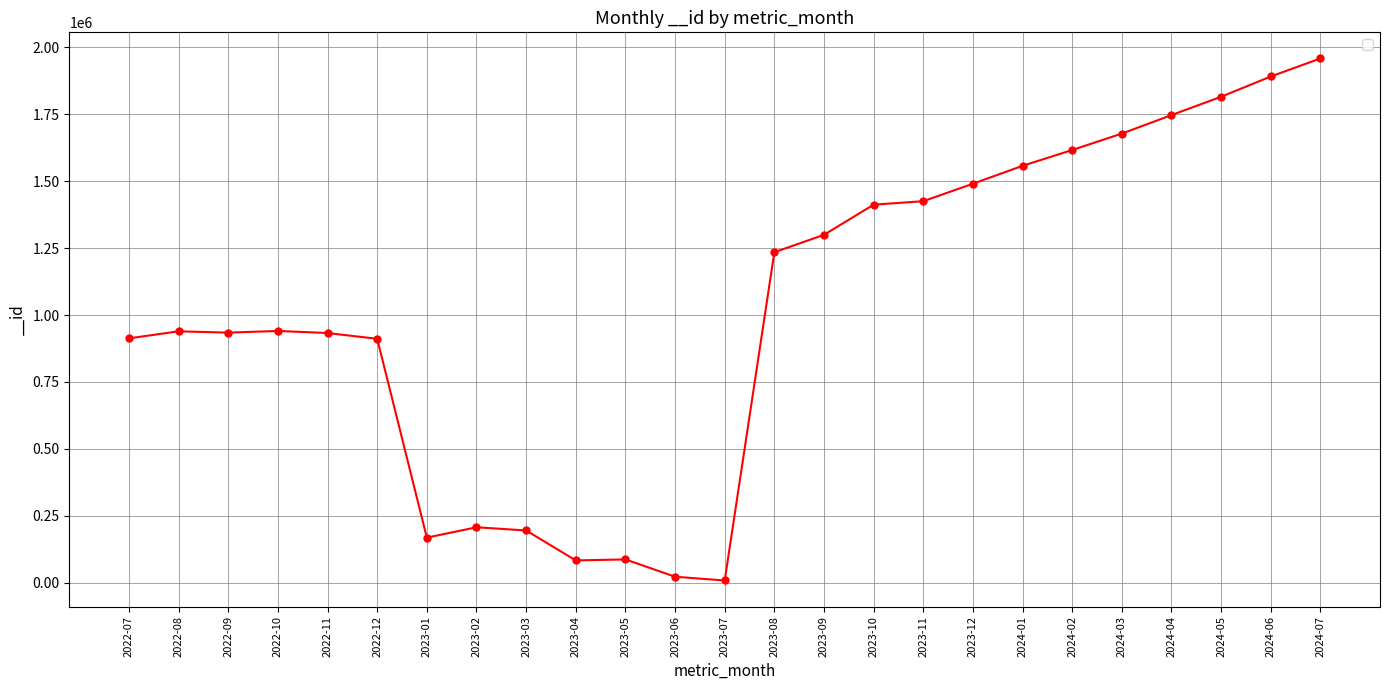

What value does the data have at 2022-08, to the nearest 100?

939300